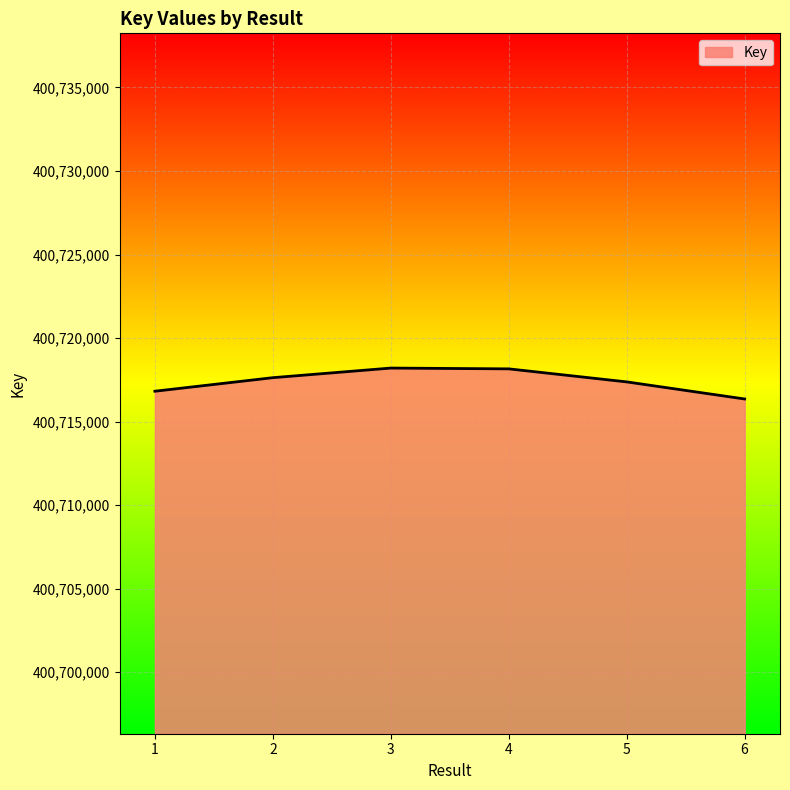

True or false: the data shows 400716819 at 1.

True